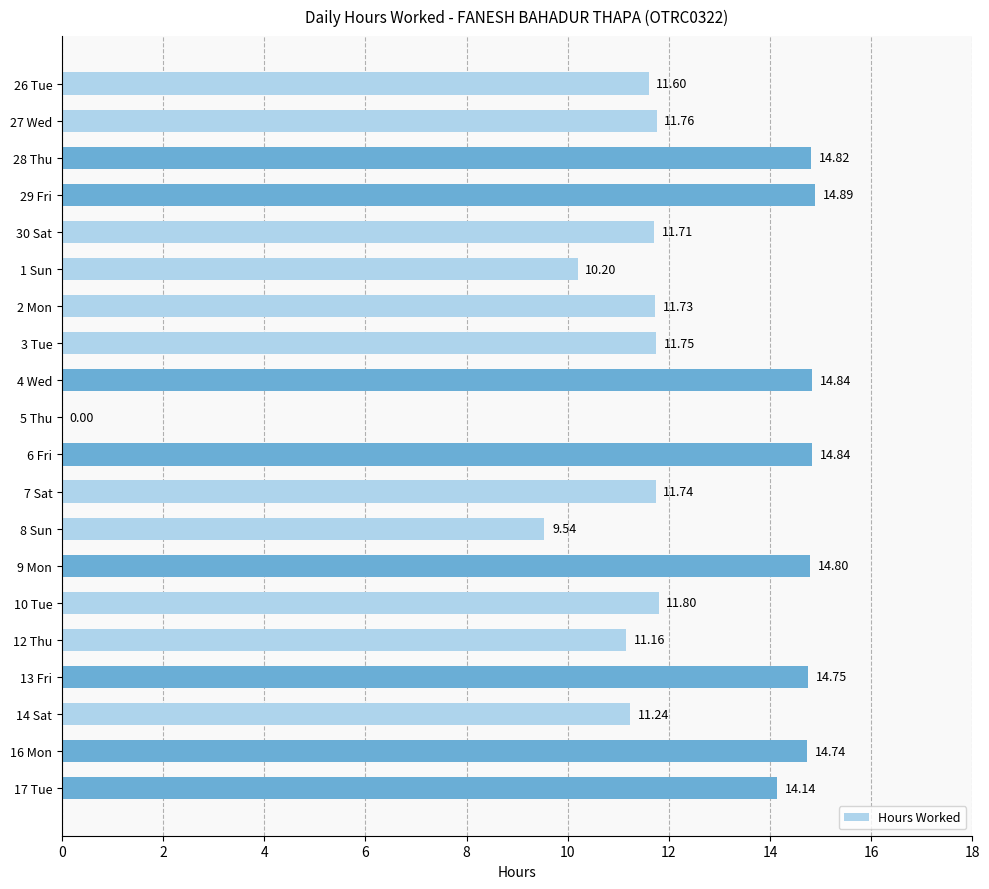

Are the bars horizontal?

Yes